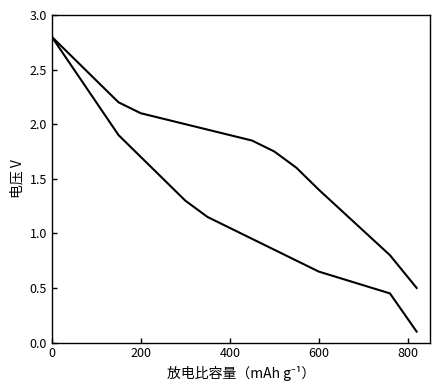

How many values in the 充电曲线 series are below 1?

2